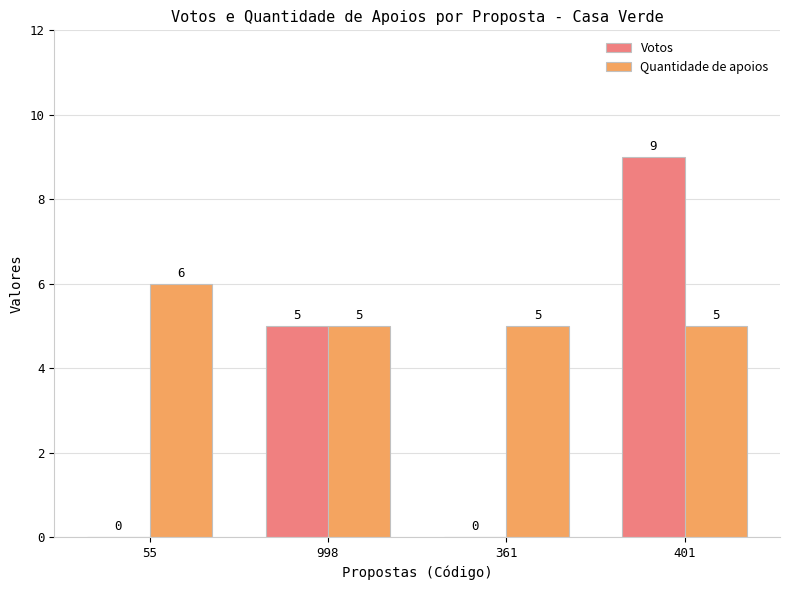

Which series changed the most between 55 and 998?

Votos